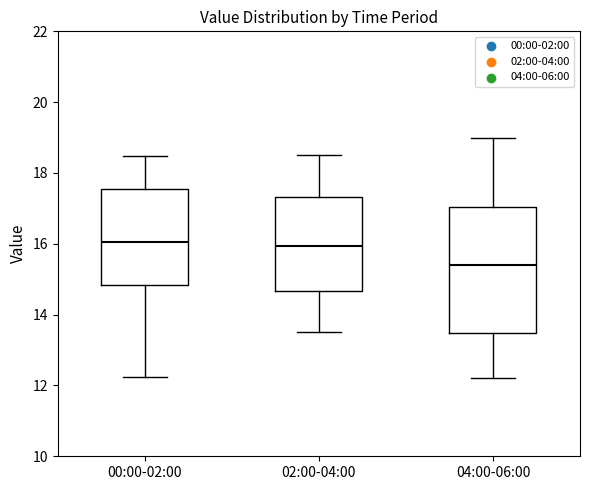

Where does the lower whisker of the box for 02:00-04:00 end on the y-axis? The values are not printed on the chart, so give them approximately, as read against the axis.

13.6